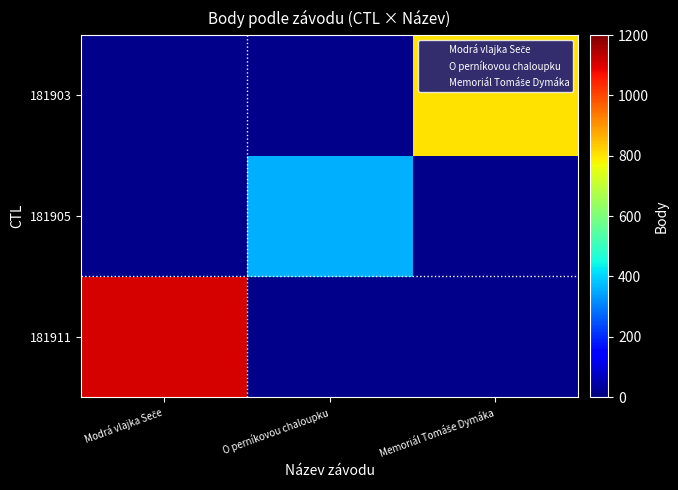

Rank the series by their average value, from highest to lowest.

181911, 181903, 181905